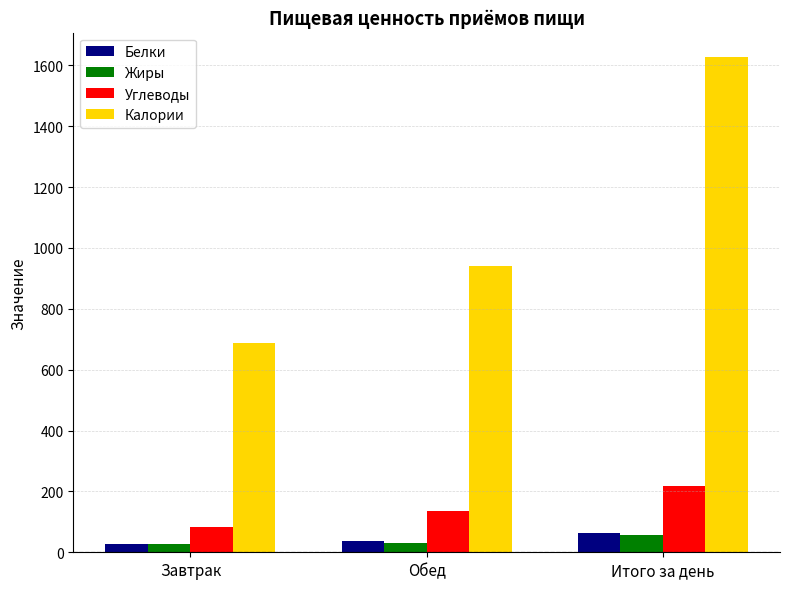

Which series has the largest total across all categories?

Калории